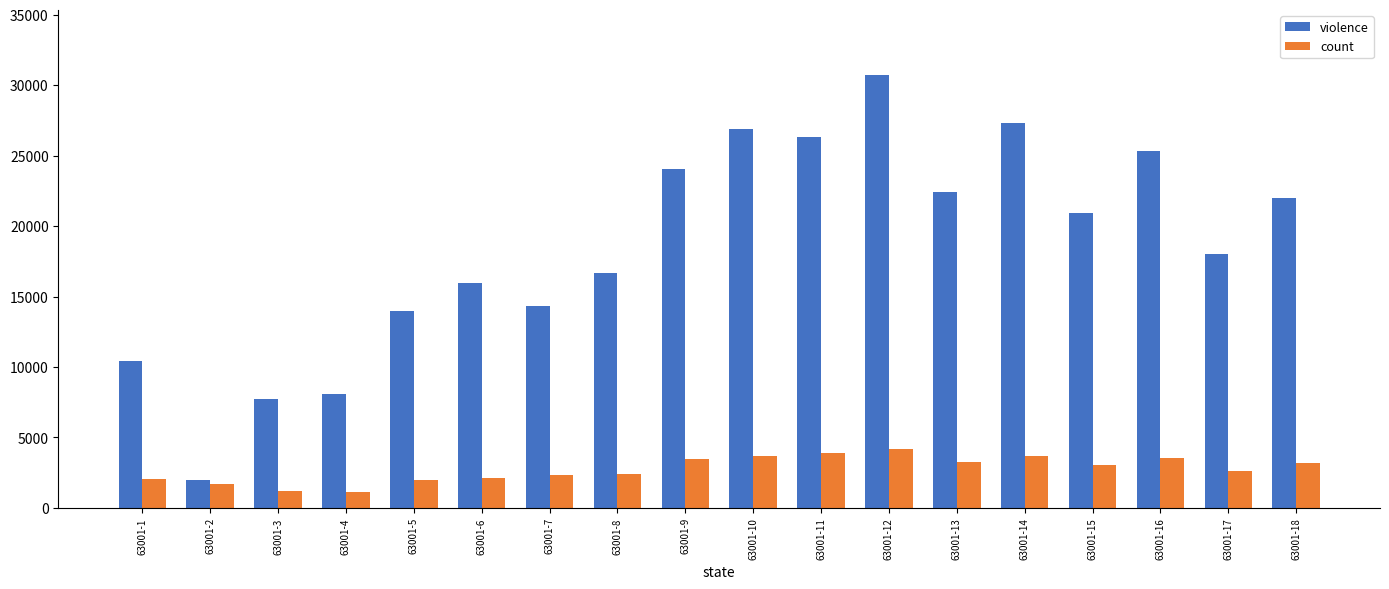

How many bars are there in each group?

2